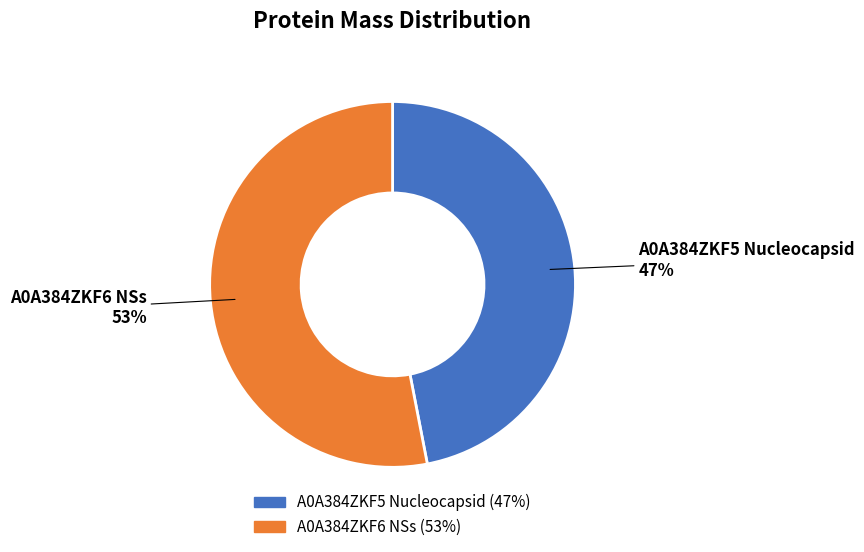

What is the largest slice in the pie chart?

A0A384ZKF6 NSs